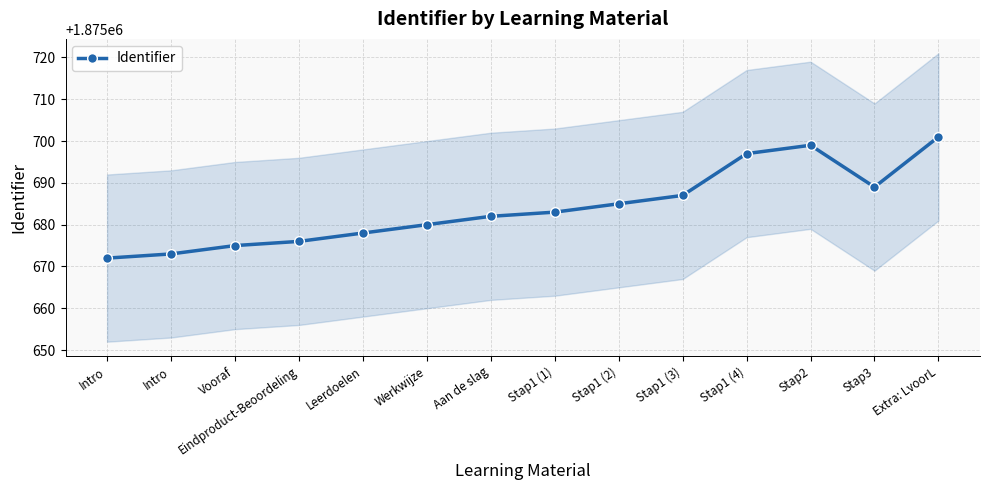

Which category has the lowest value across all series?

Intro